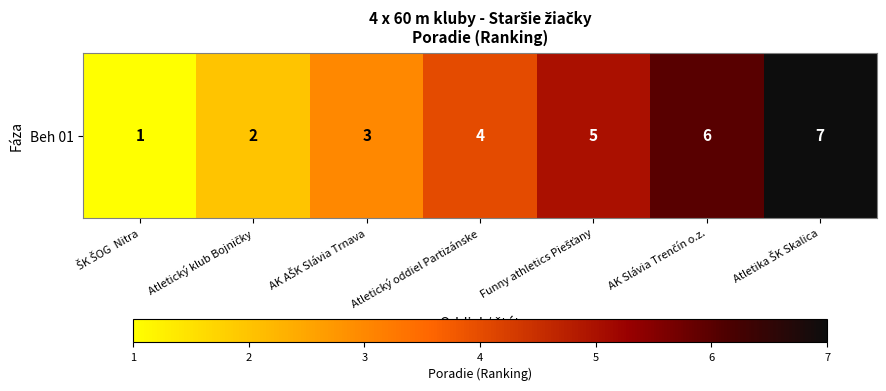

What is the difference between the second highest and second lowest values?

4